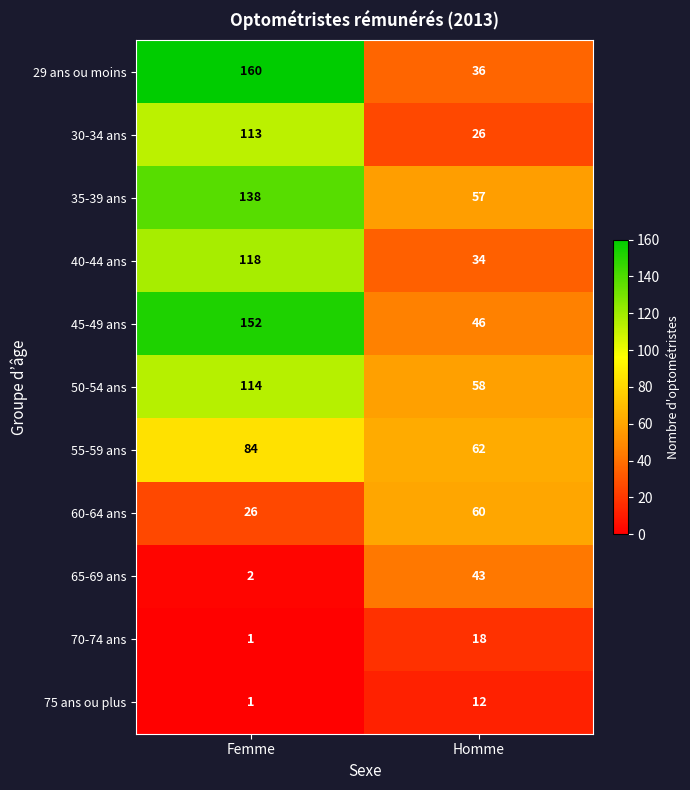

How many series are shown in this chart?

11